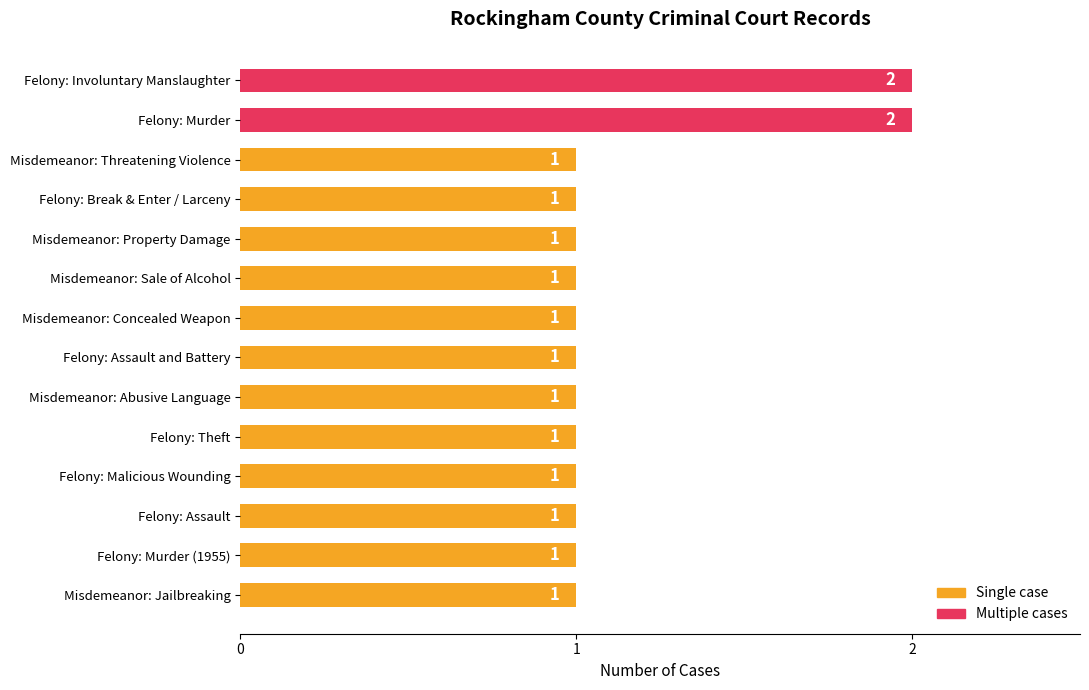

Reading top to bottom, transcribe all the data shown in this chart.

Felony: Involuntary Manslaughter=2	Felony: Murder=2	Misdemeanor: Threatening Violence=1	Felony: Break & Enter / Larceny=1	Misdemeanor: Property Damage=1	Misdemeanor: Sale of Alcohol=1	Misdemeanor: Concealed Weapon=1	Felony: Assault and Battery=1	Misdemeanor: Abusive Language=1	Felony: Theft=1	Felony: Malicious Wounding=1	Felony: Assault=1	Felony: Murder (1955)=1	Misdemeanor: Jailbreaking=1